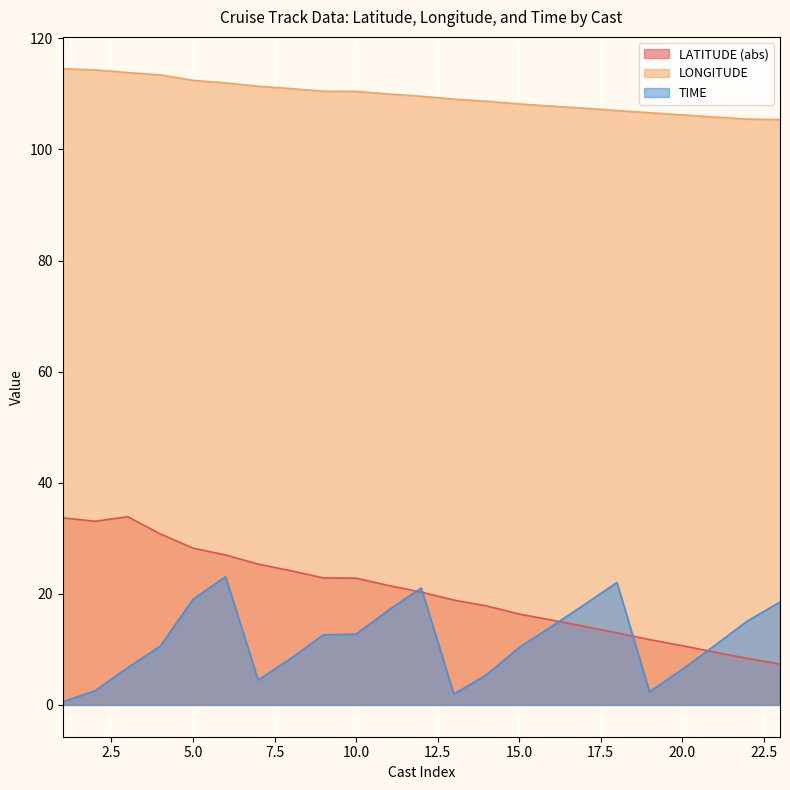

How many lines are shown in the chart?

3